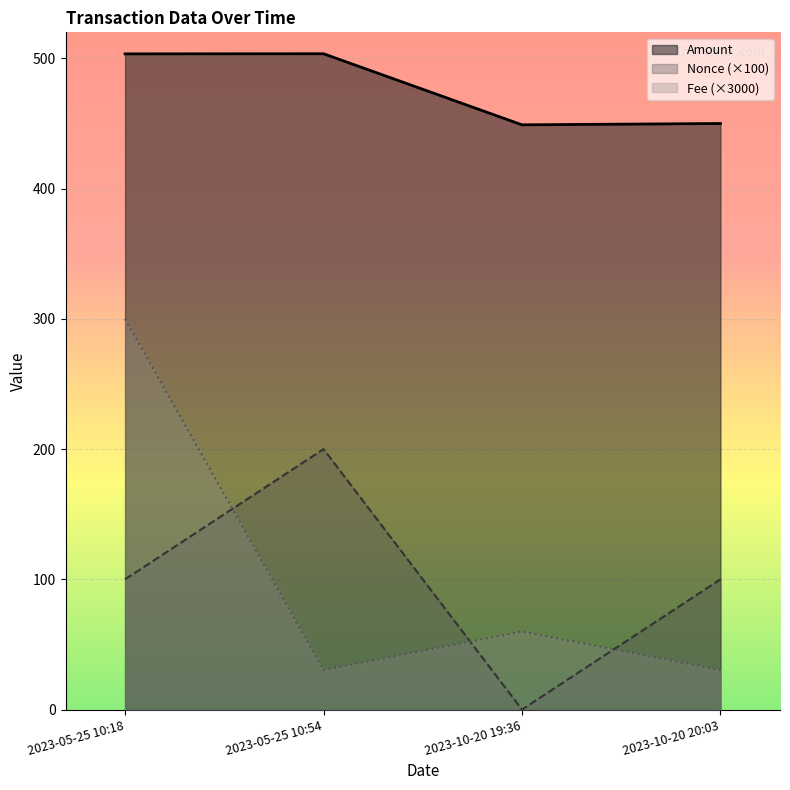

Which has a higher value, 2023-10-20 19:36 or 2023-05-25 10:18?

2023-05-25 10:18